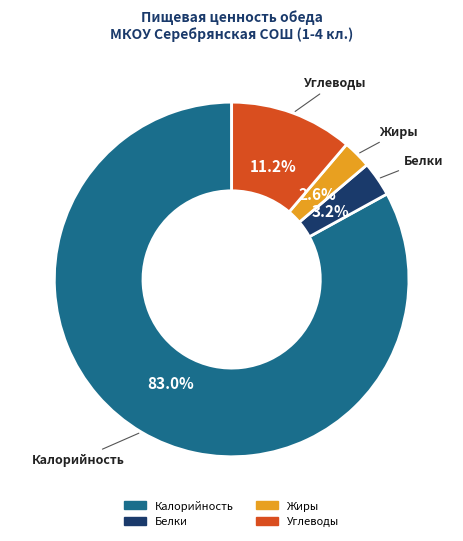

Which has a higher value, Жиры or Калорийность?

Калорийность